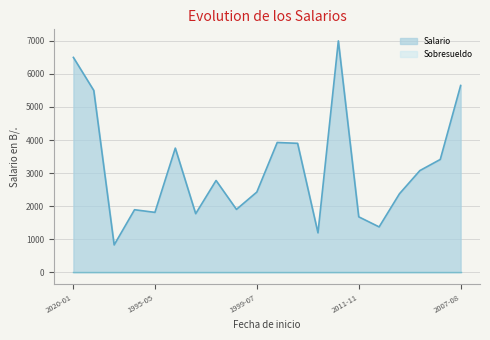

True or false: there are more than 1 points higher than both neighbors.

True